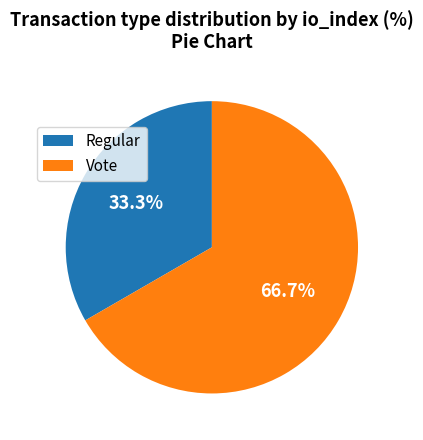

To the nearest percent, what percentage of the pie is Regular?

33%